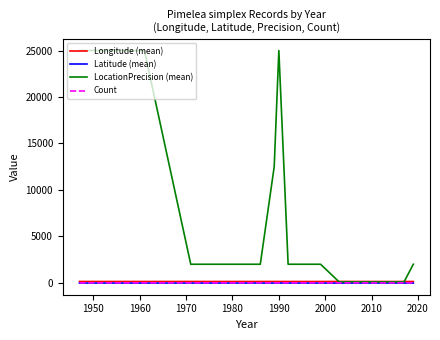

In Longitude (mean), how many points are higher than both neighbors (excluding endpoints)?

4